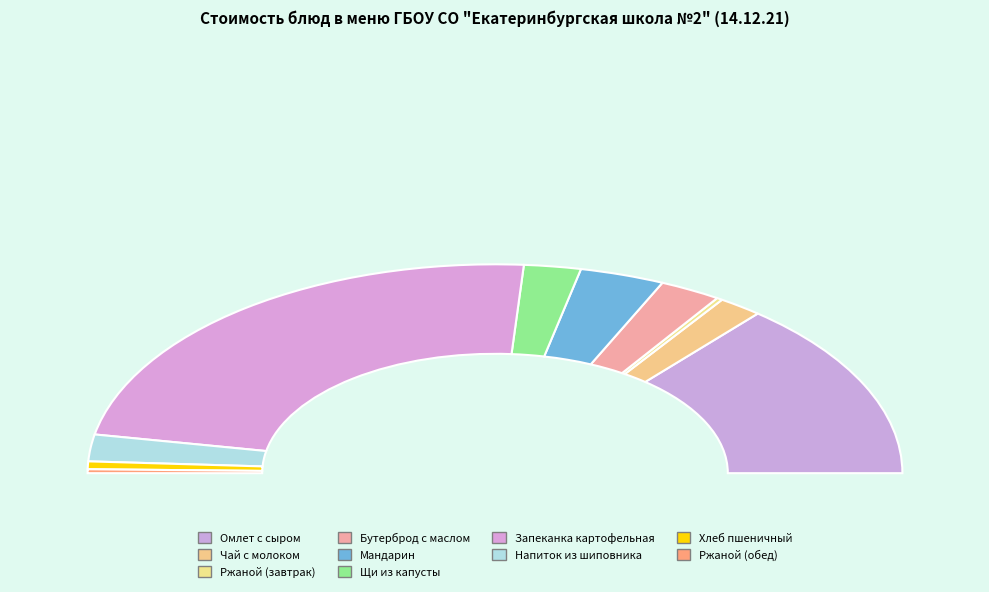

Does any single category account for the majority?

No